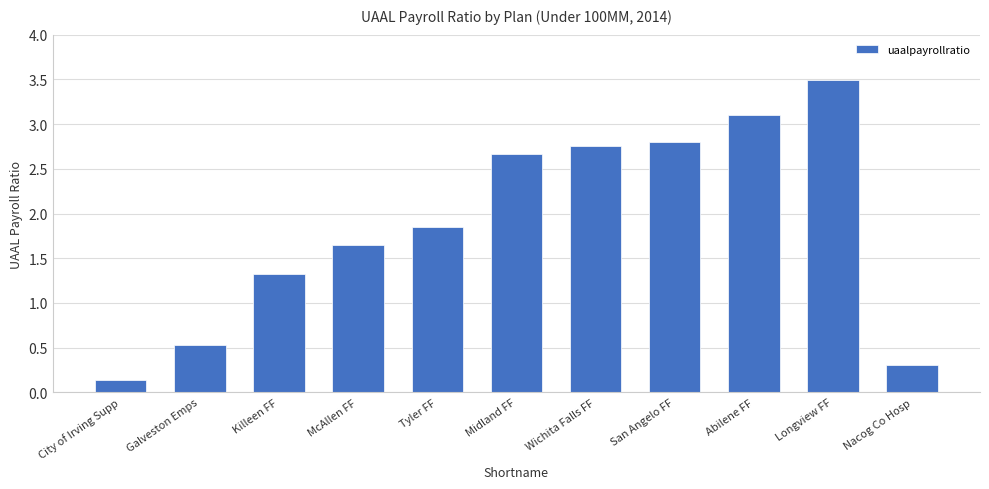

At which category does the chart reach its minimum across all series?

City of Irving Supp